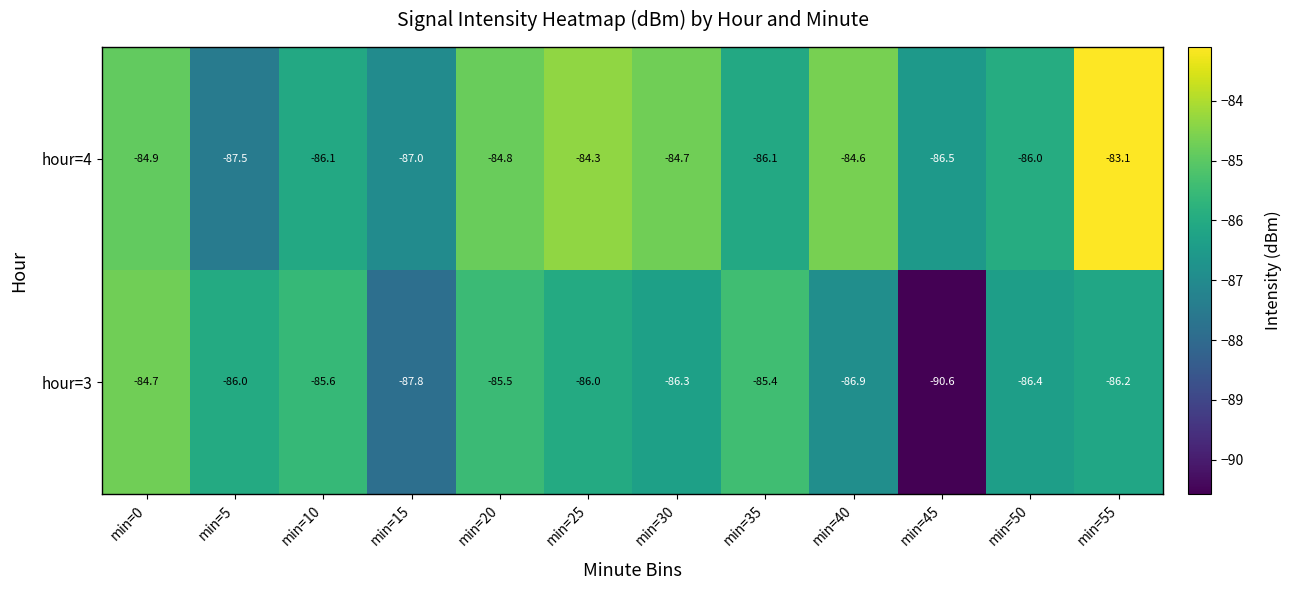

How many series are shown in this chart?

2